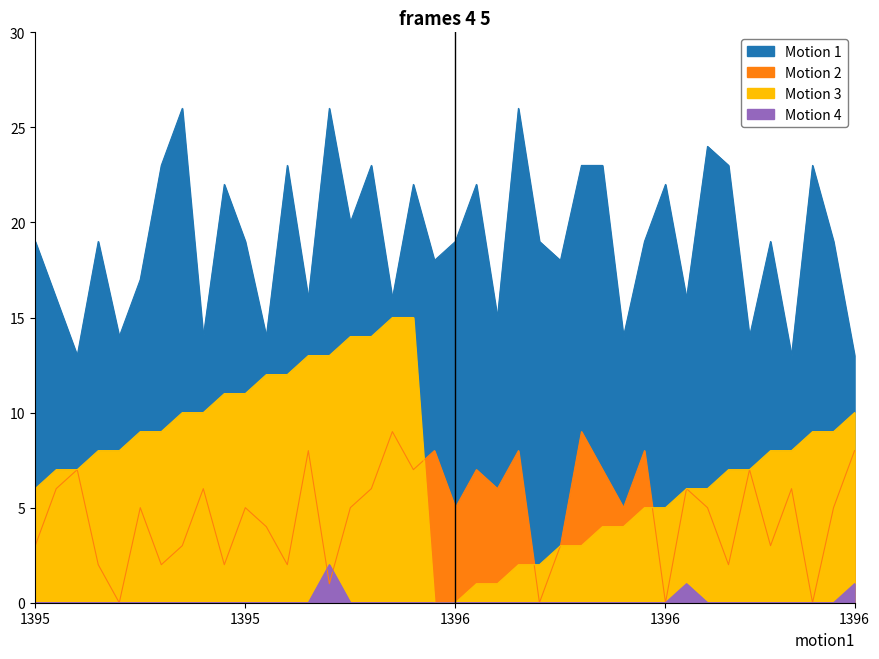

How many series are shown in this chart?

4